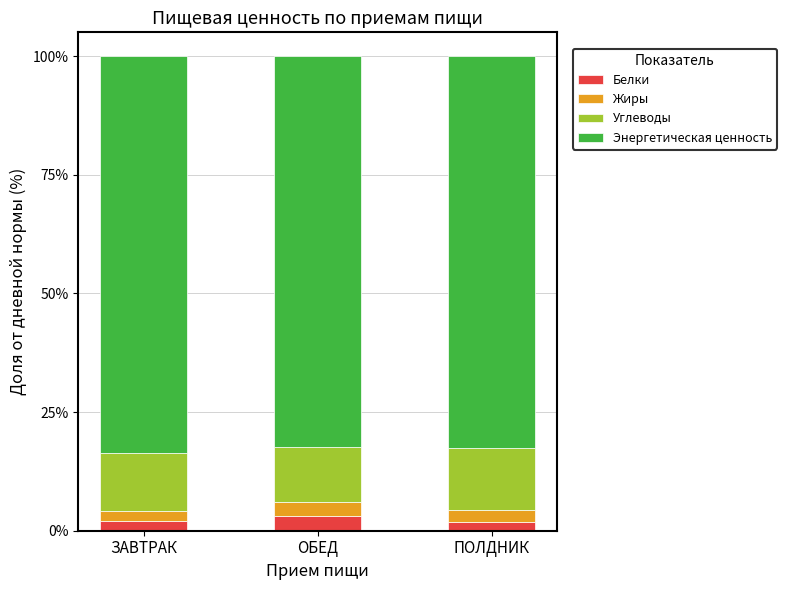

What is the average value of the Белки series?

2.4